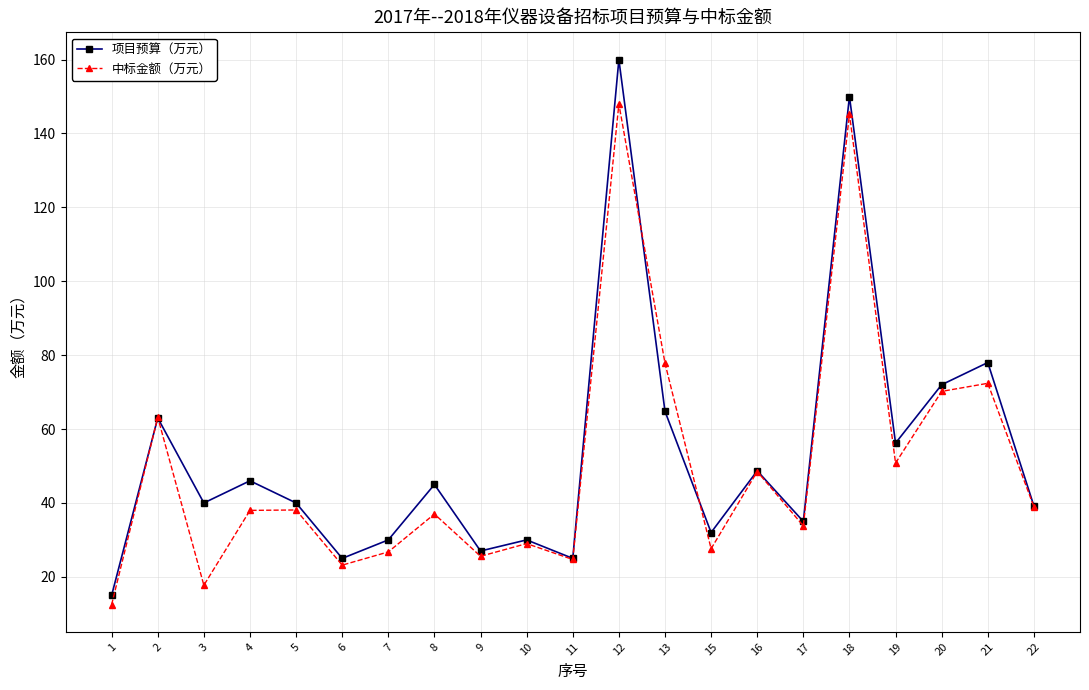

True or false: 中标金额（万元） has a value of 17.4 at 8.

False